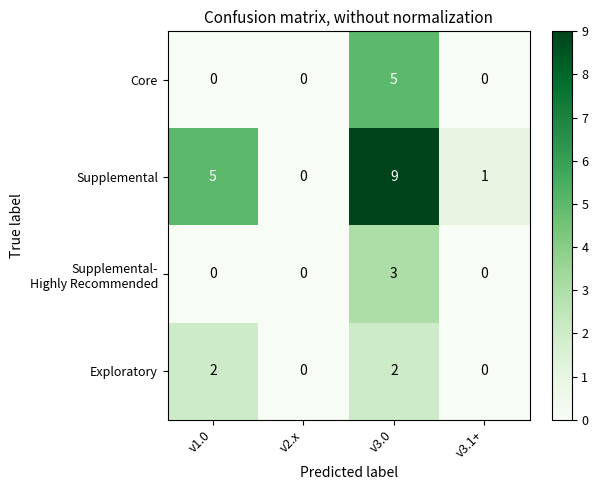

How many Exploratory values are between 0 and 2?

4